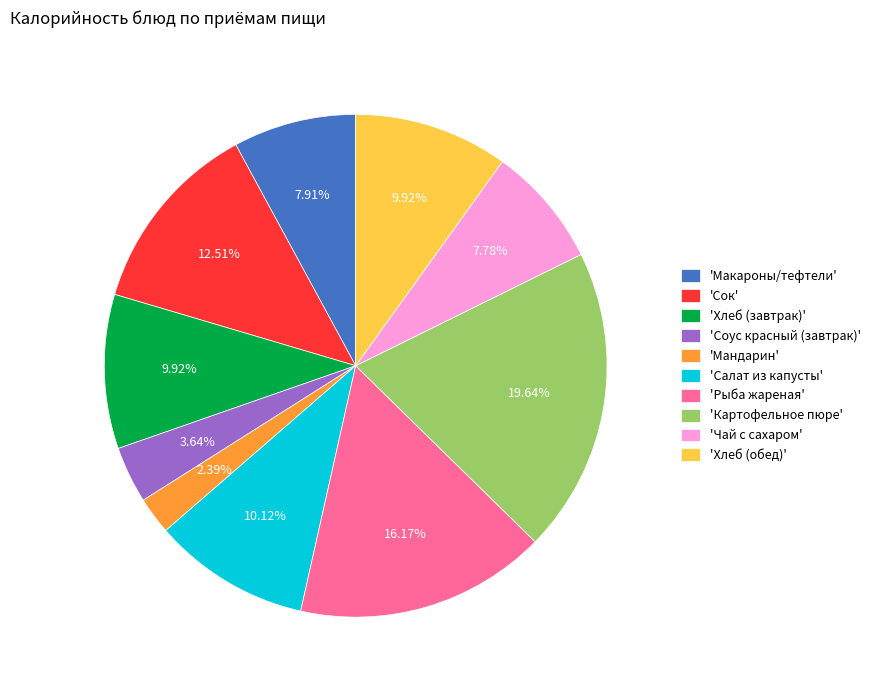

Do 'Хлеб (обед)' and 'Макароны/тефтели' together represent more than half of the pie?

No